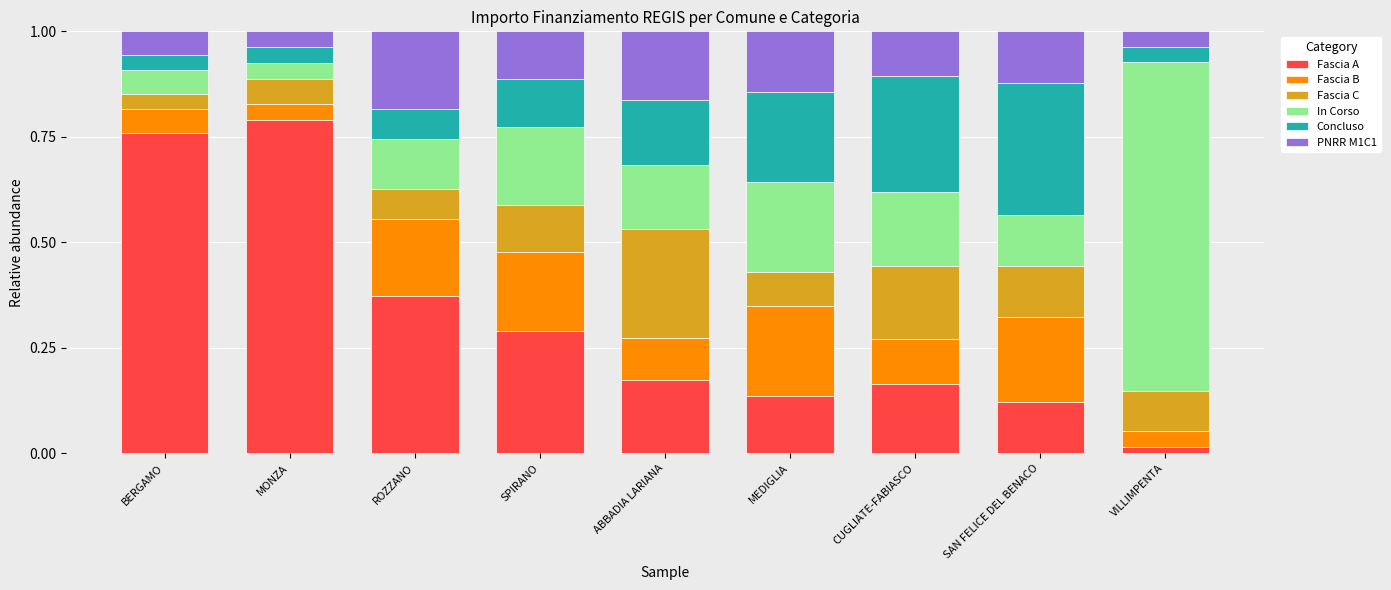

What is the total value across all series at SPIRANO?

1.0